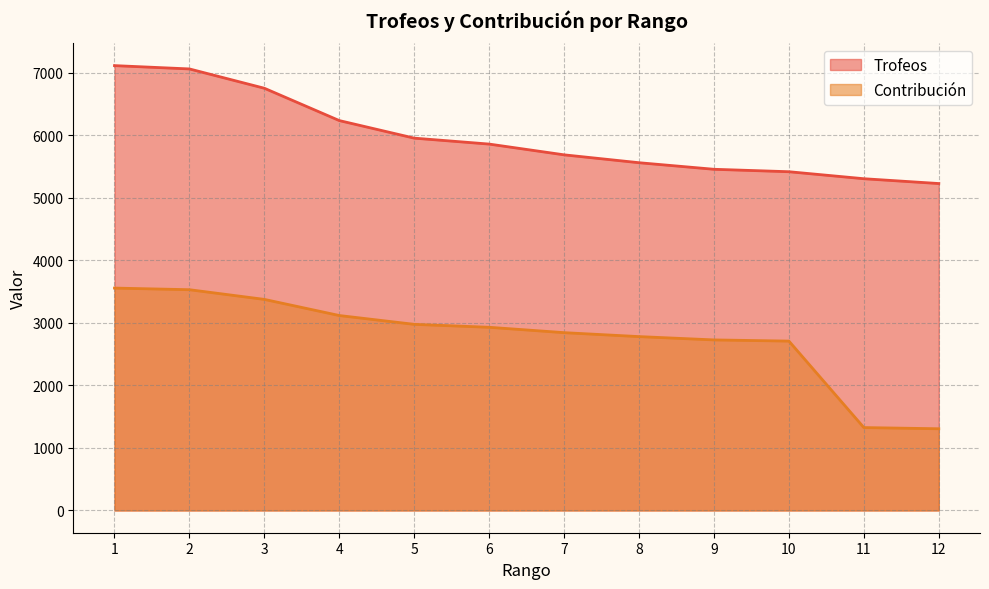

What is the difference between the highest and lowest values at 3?

3377